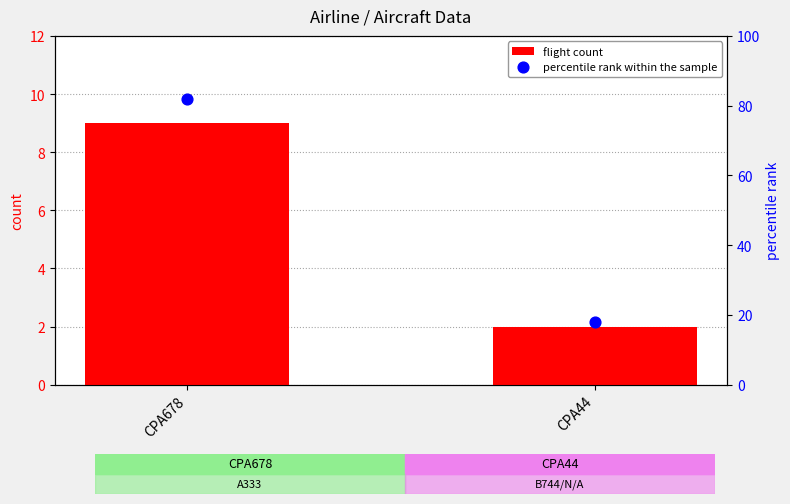

Which series has the largest Y range (max minus min)?

percentile rank within the sample